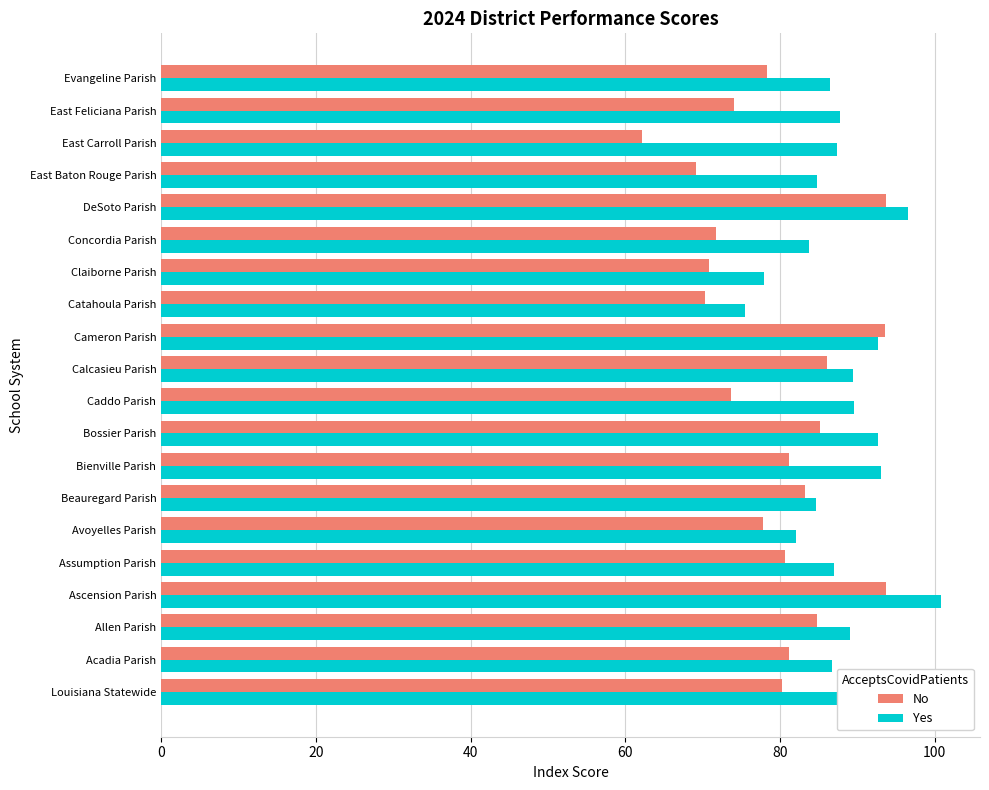

How many categories are shown in the chart?

20